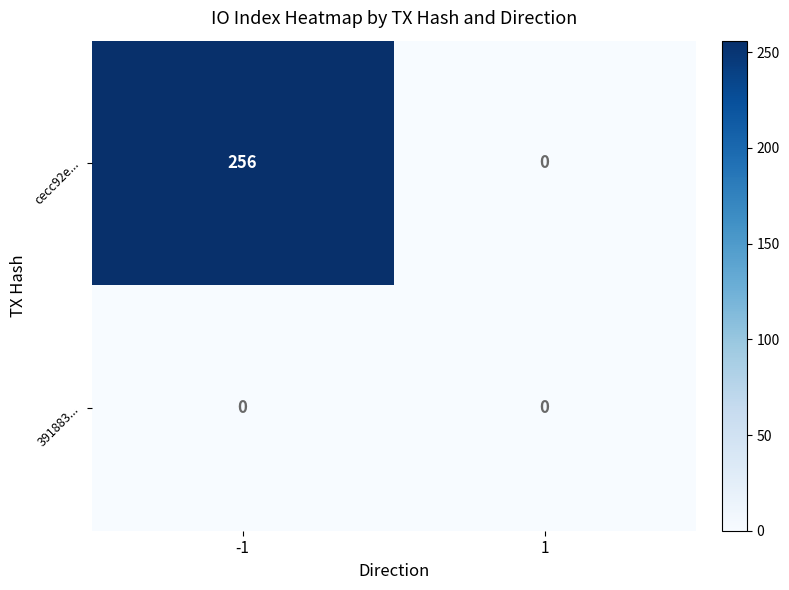

What is the difference between the highest and lowest values at -1?

256